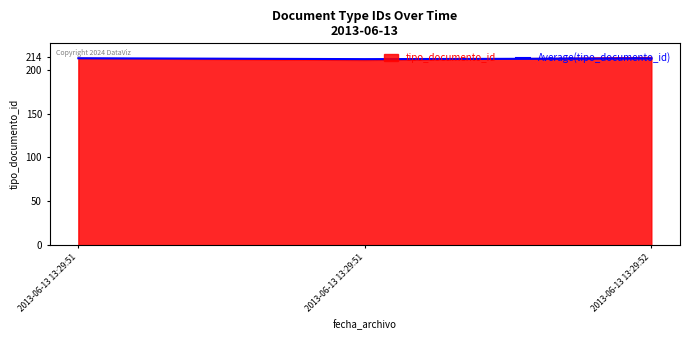

How many lines are shown in the chart?

2